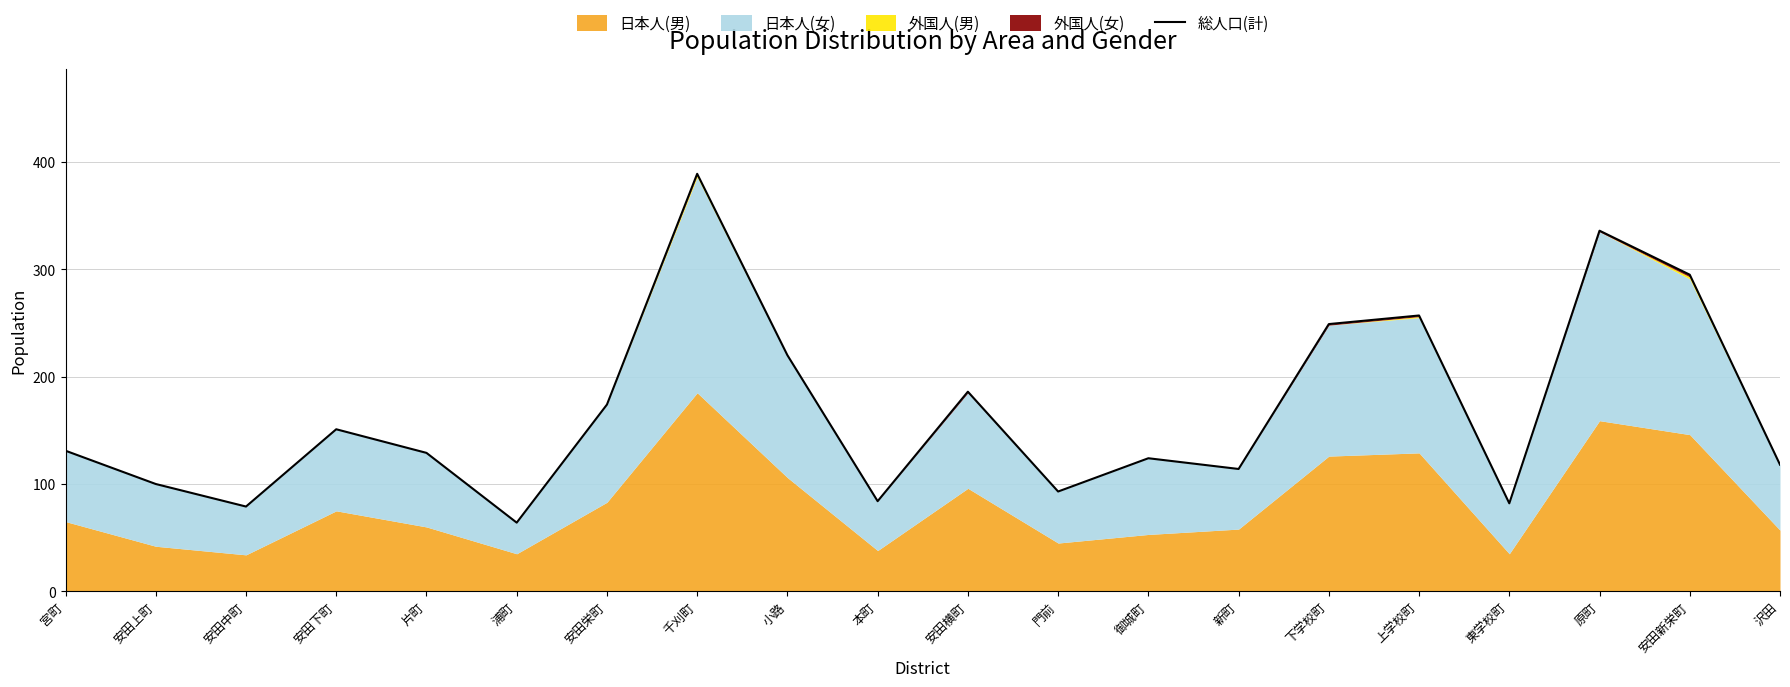

True or false: the data shows 52 at 安田上町.

False